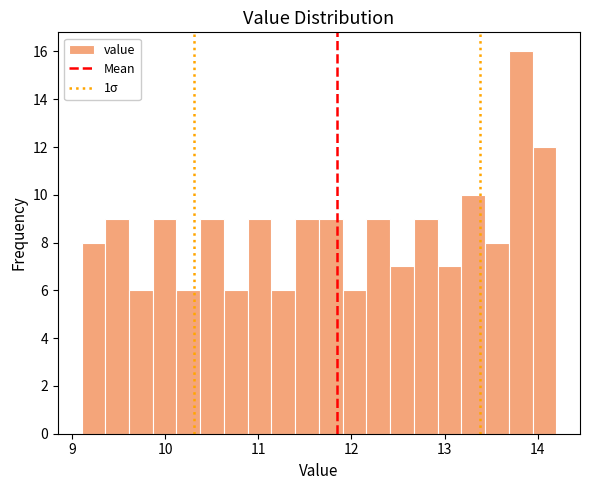

Around what value on the x-axis is the tallest bar? Give the approximate position of its centre, as read against the axis.

13.8